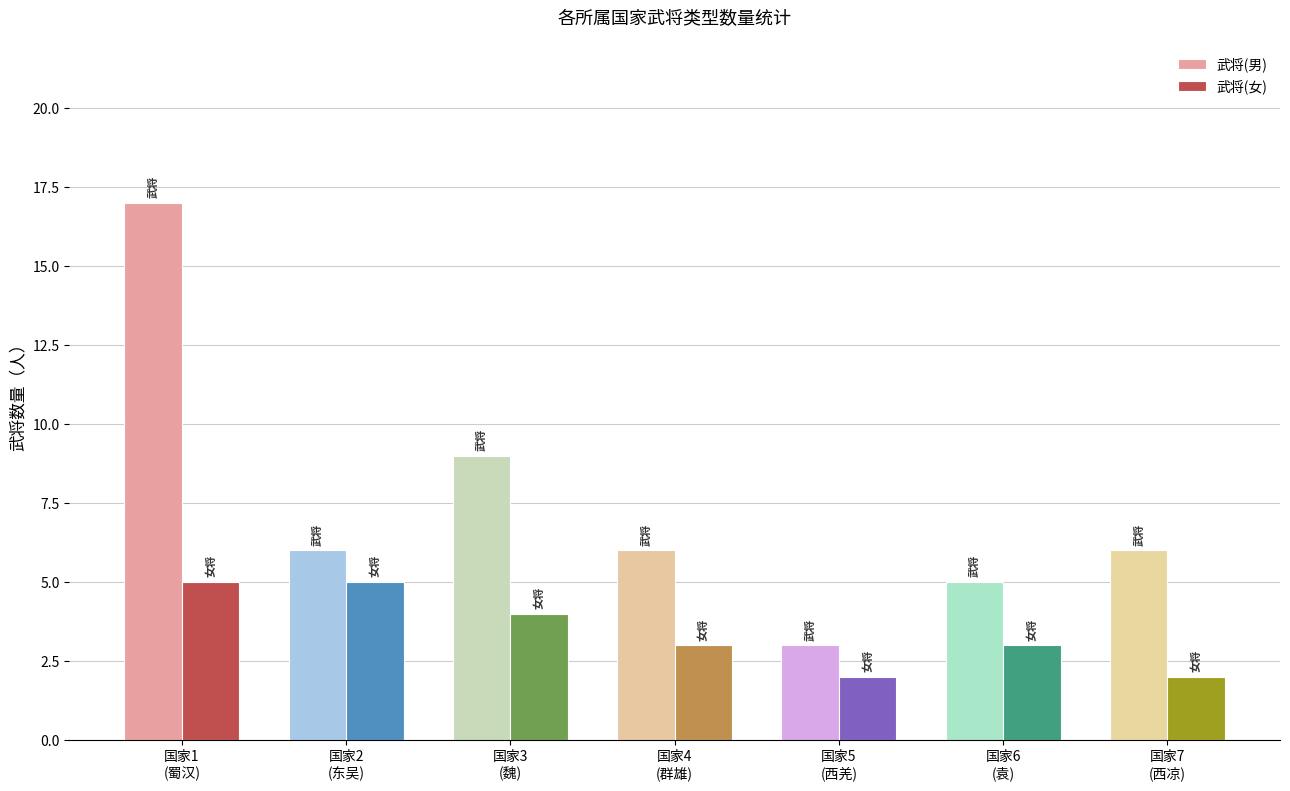

Which series has the largest range (max minus min)?

武将(男)